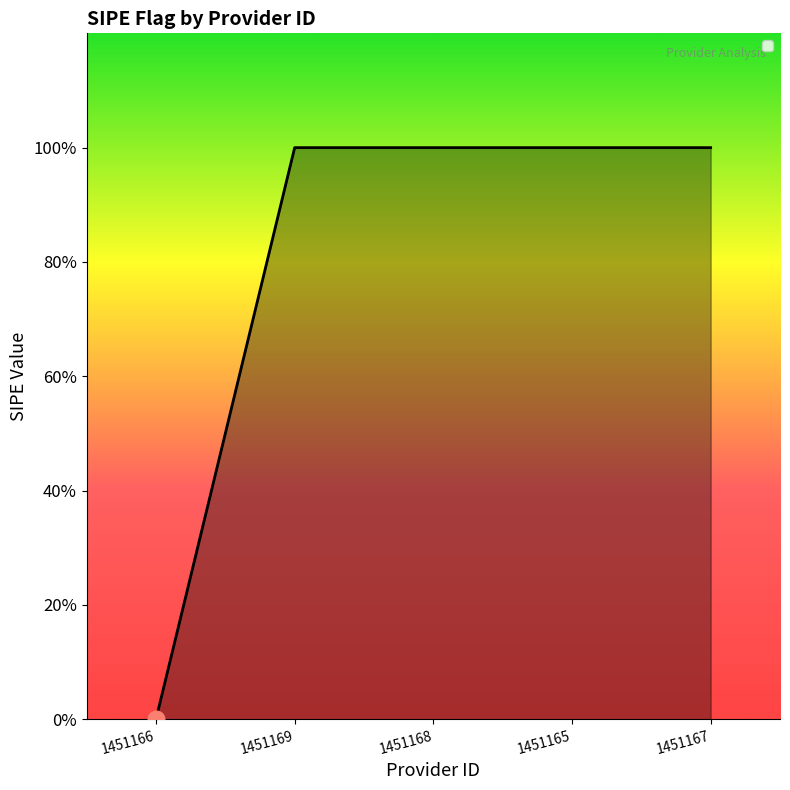

What is the value of the 4th point from the left?

1